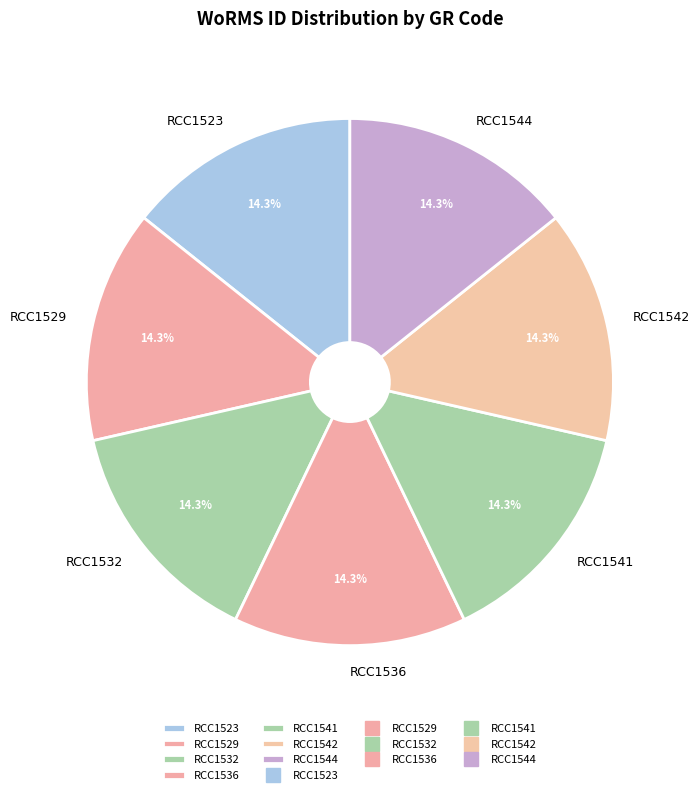

True or false: RCC1541 accounts for 8% of the total.

False